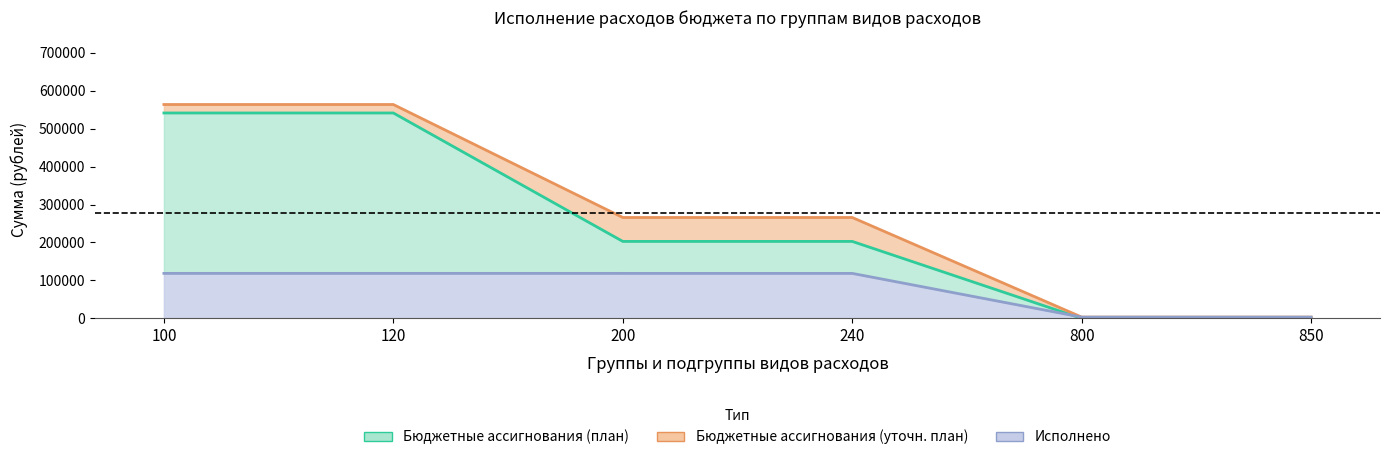

True or false: Бюджетные ассигнования (план) has more than 1 points higher than both neighbors.

False